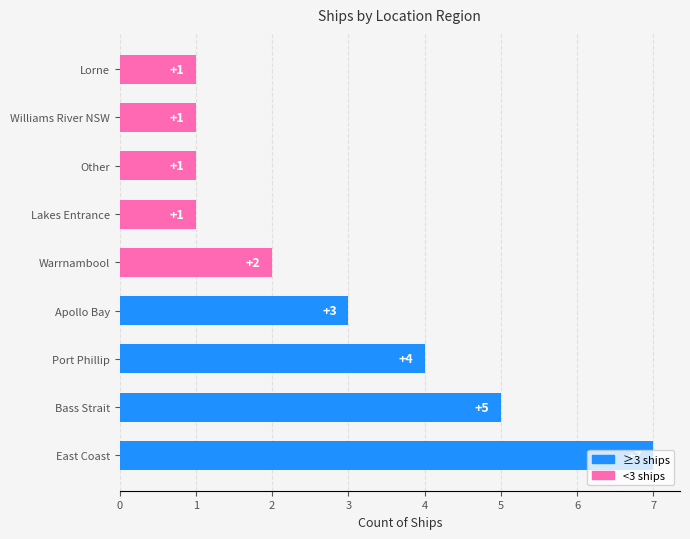

What is the sum of all values?

25